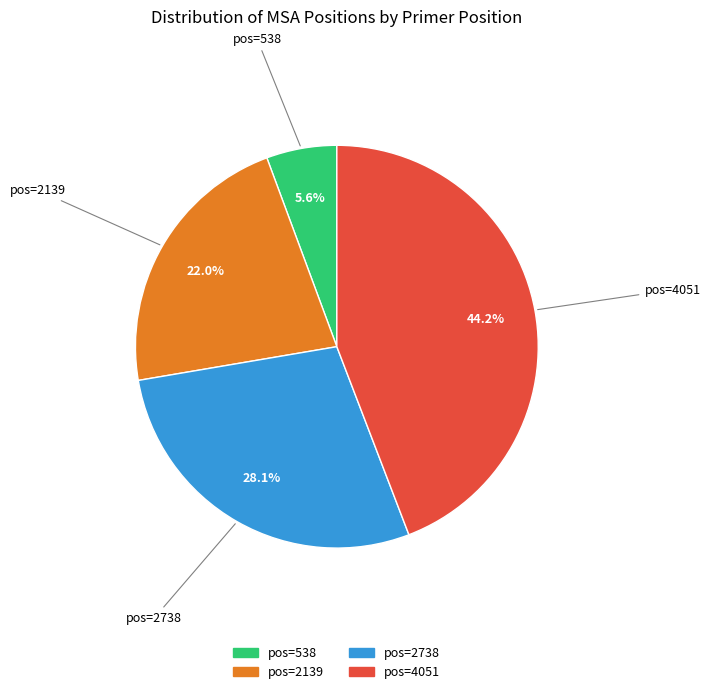

What is the smallest slice in the pie chart?

pos=538